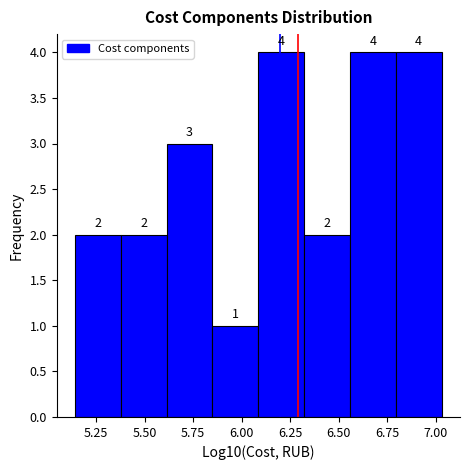

How tall is the bar that spans 5.85 to 6.10 on the x-axis? The bar edges are not printed on the chart, so give them approximately, as read against the axis.

1